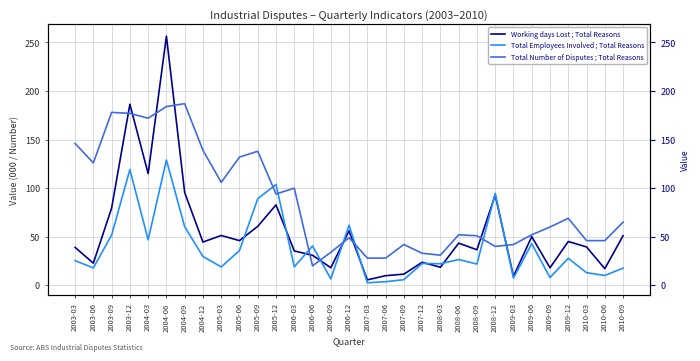

Rank the series by their maximum value, from highest to lowest.

Working days Lost ; Total Reasons, Total Number of Disputes ; Total Reasons, Total Employees Involved ; Total Reasons